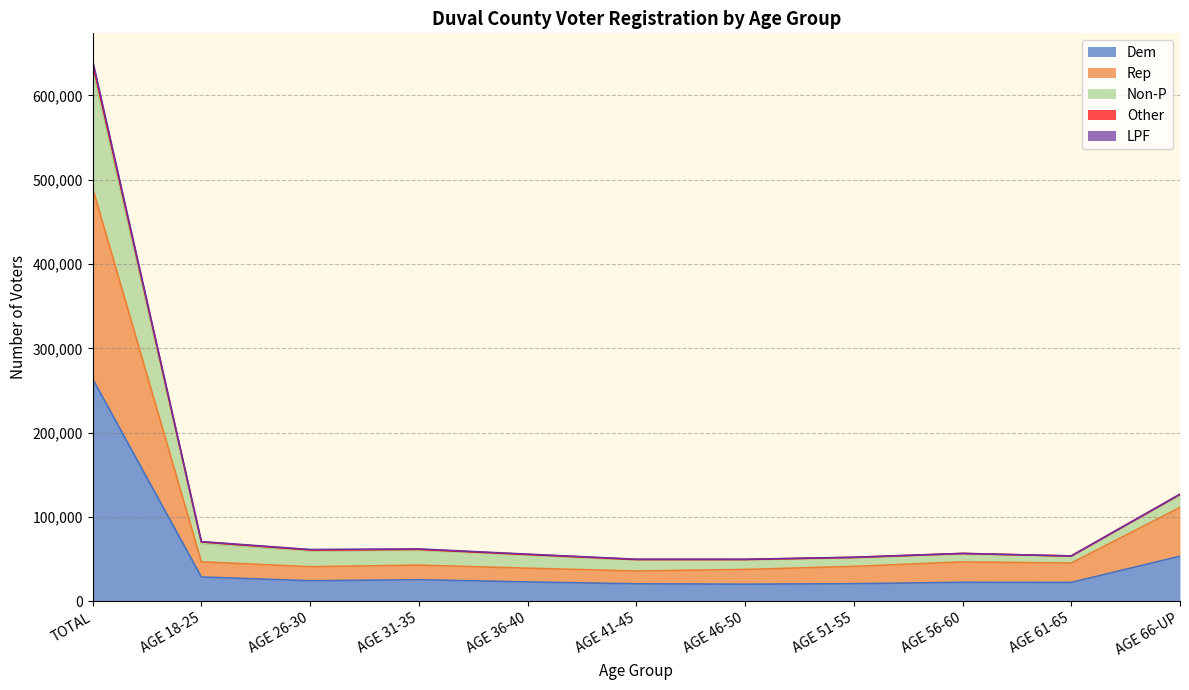

What is the total value across all series at AGE 36-40?

56113